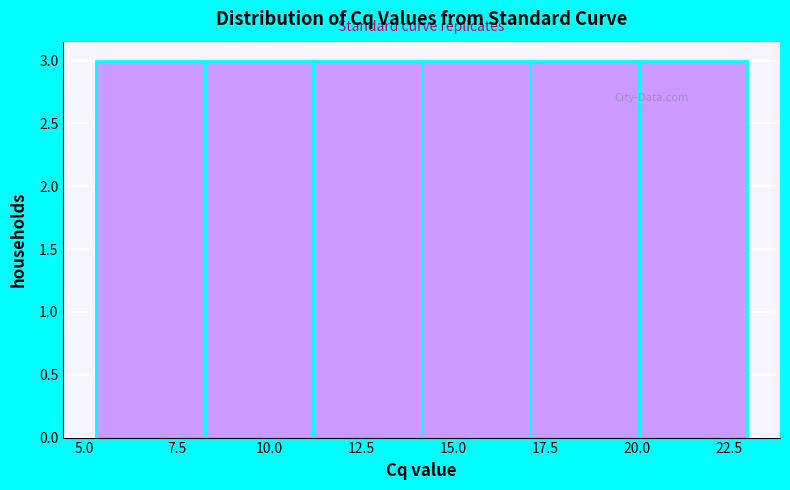

Reading left to right, list every bar in this chart as the range it spans on the x-axis followed by its height. Neither the bar edges nor the heights are printed on the chart, so give them approximately, as read against the axes.

5.5 to 8.5: 3
8.5 to 11.0: 3
11.0 to 14.0: 3
14.0 to 17.0: 3
17.0 to 20.0: 3
20.0 to 23.0: 3